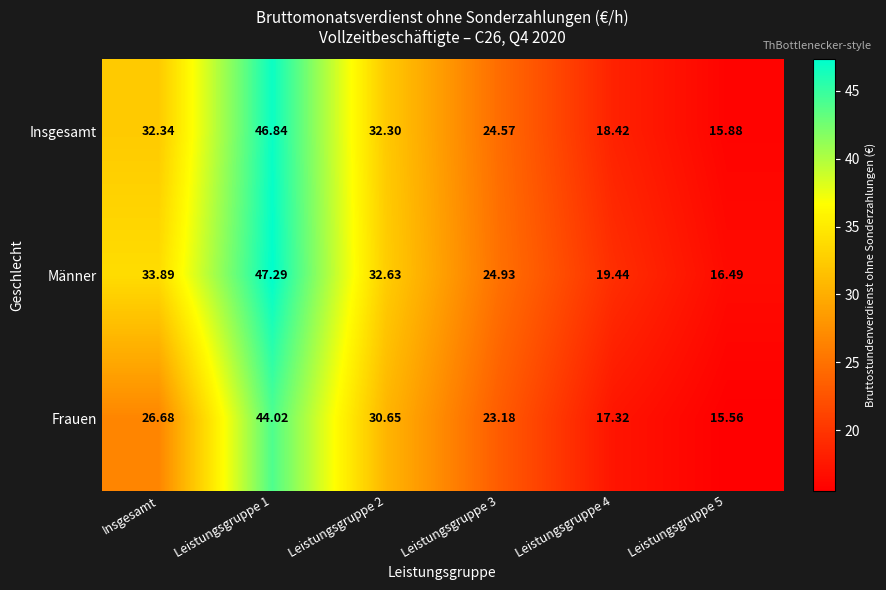

At which label does Männer first exceed 32?

Insgesamt